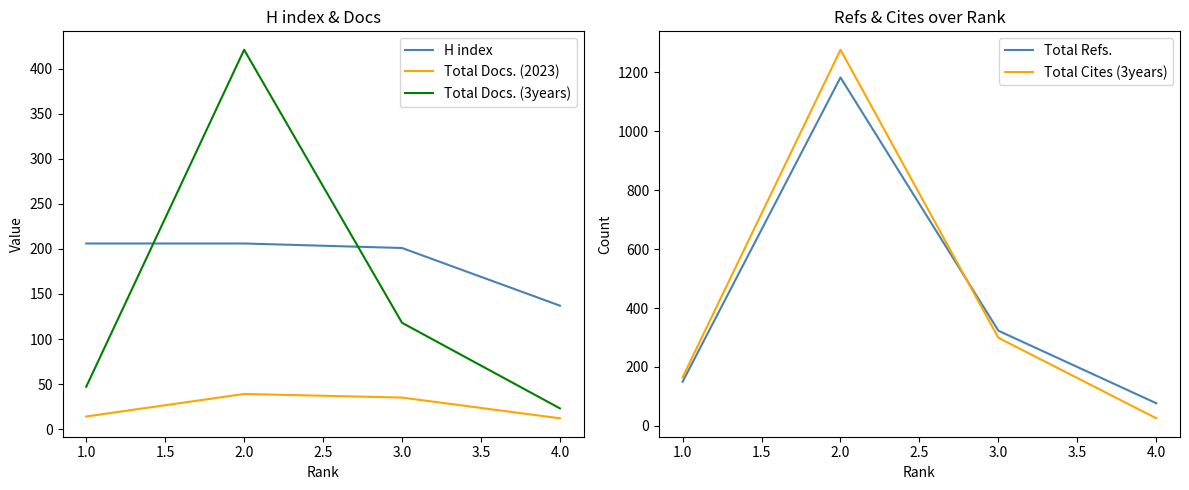

Is the value of Total Docs. (3years) at 3.0 greater than the value of H index at 4.0?

No